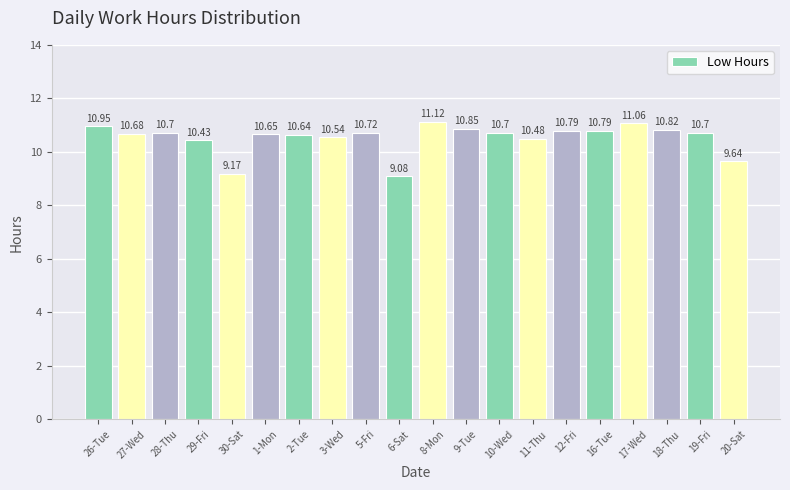

Between 30-Sat and 17-Wed, which is larger?

17-Wed